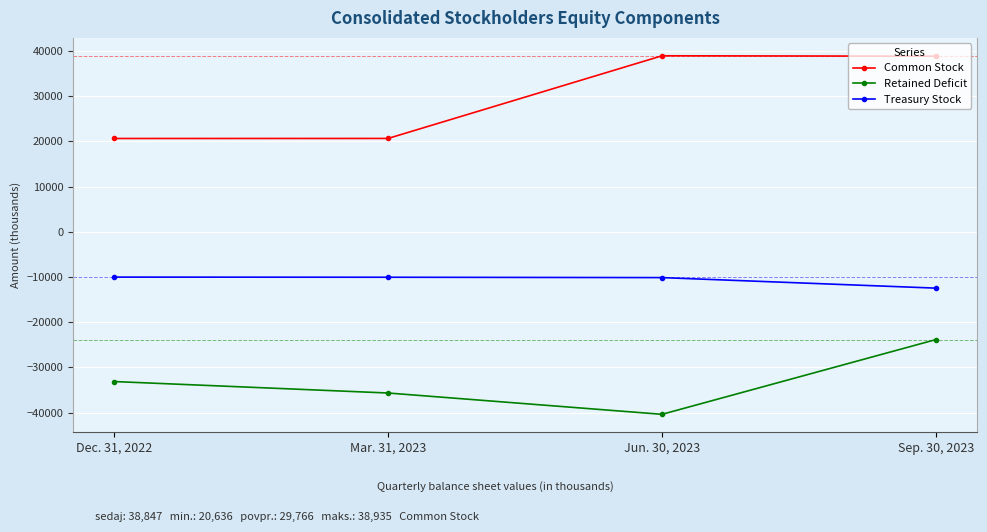

In Retained Deficit, how many points are lower than both neighbors (excluding endpoints)?

1